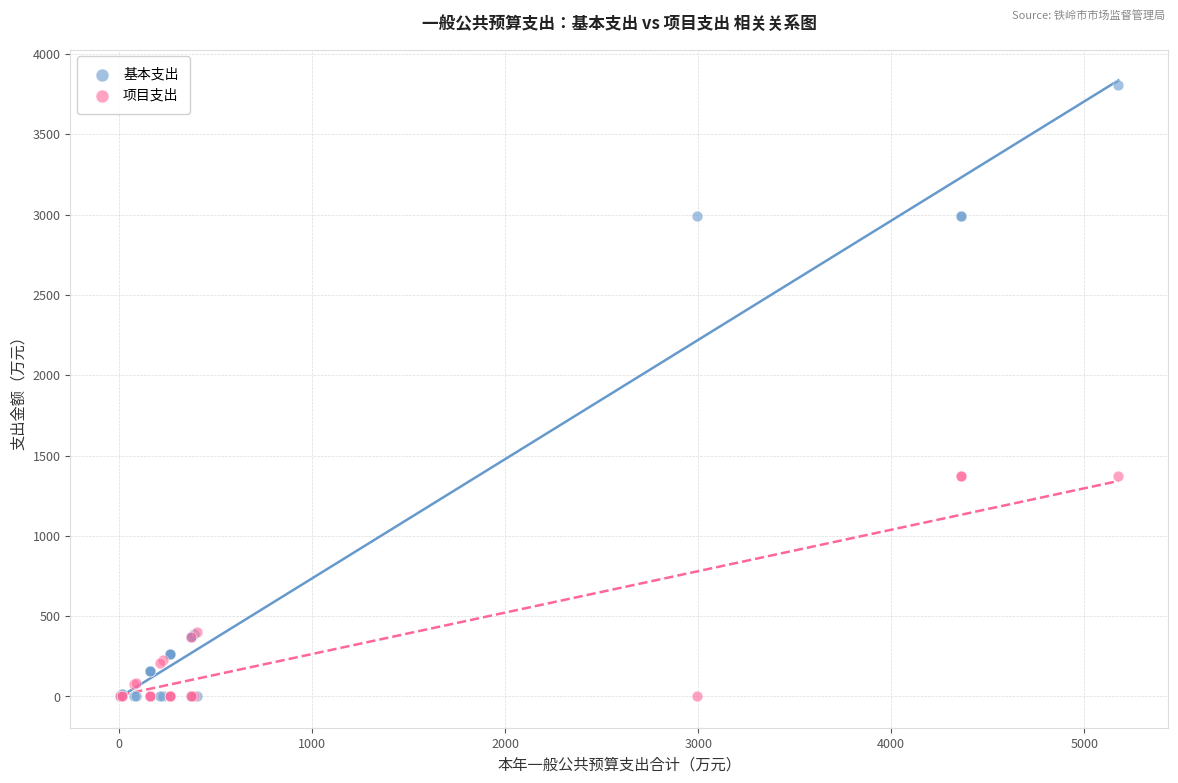

Which series has the widest spread of Y values?

基本支出